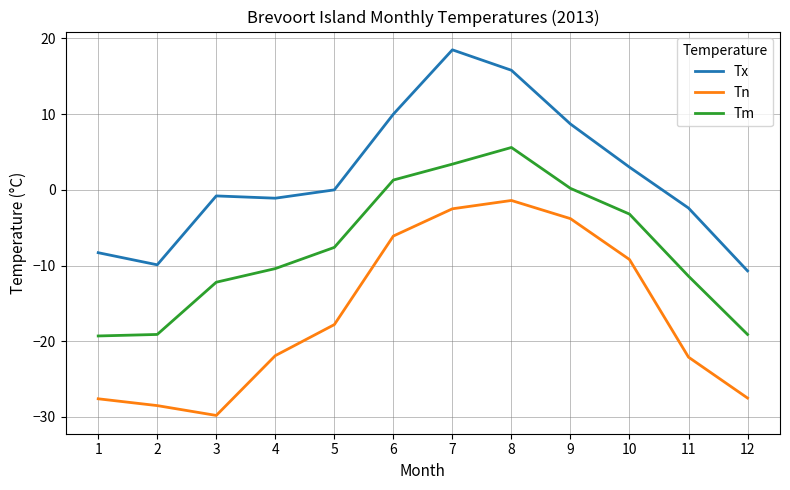

True or false: Tm has a value of -11.3 at 1.

False